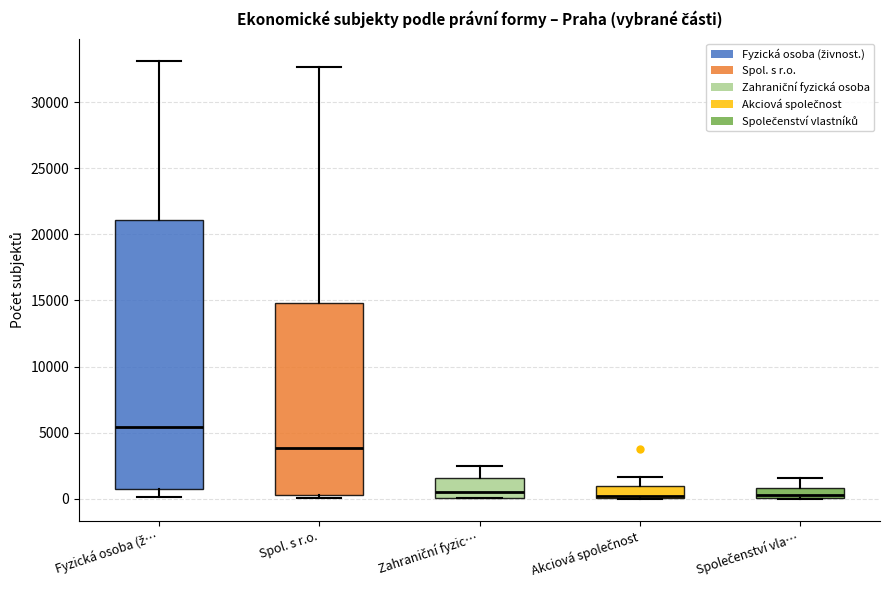

Comparing the boxes themselves (not the whiskers), which one is the tallest?

Fyzická osoba (ž…